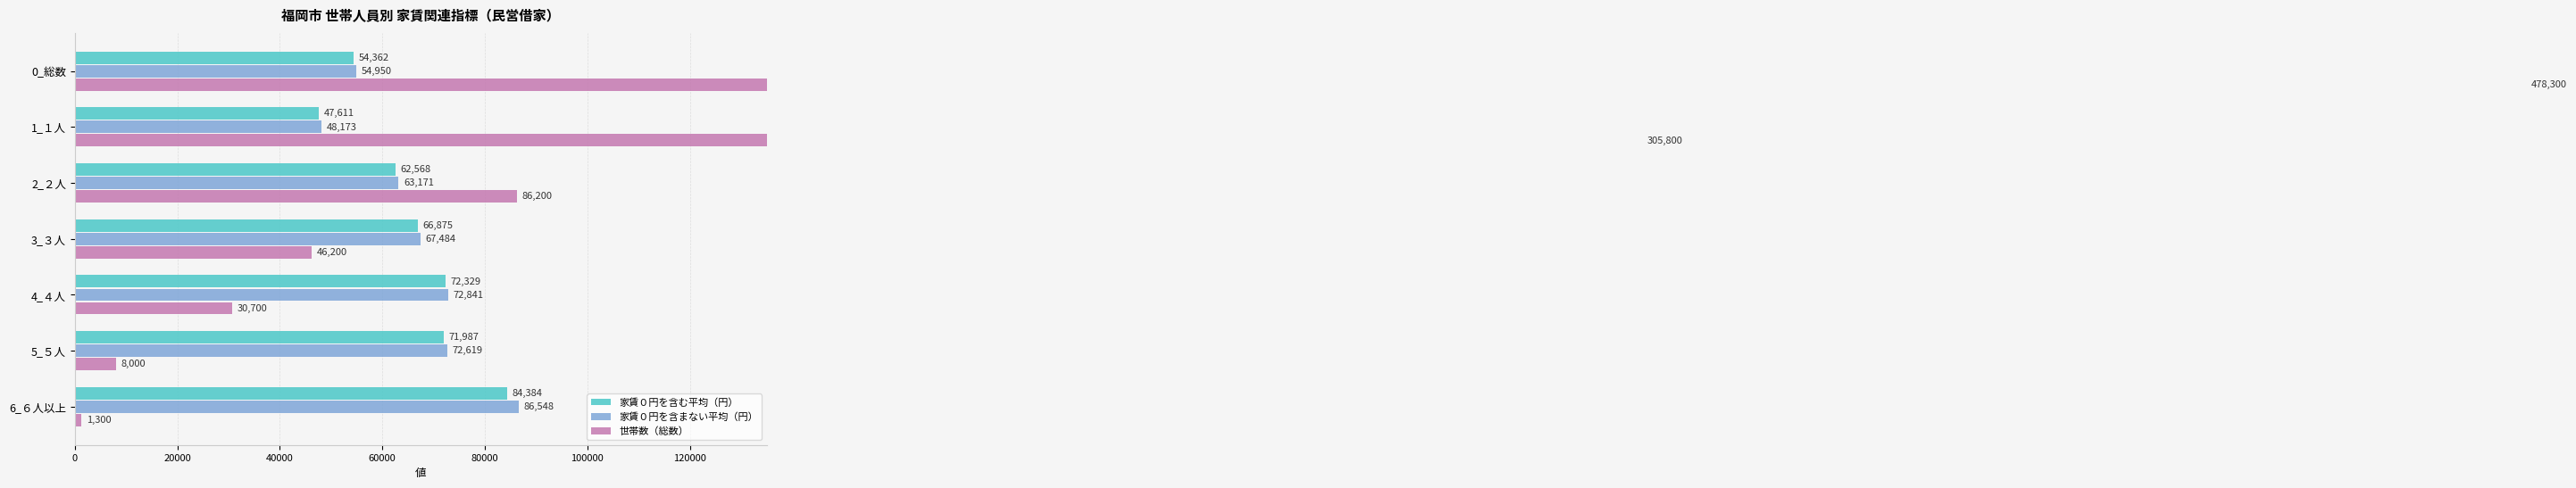

What is the value of the 家賃０円を含む平均（円） bar at the 2nd from the left?

47611